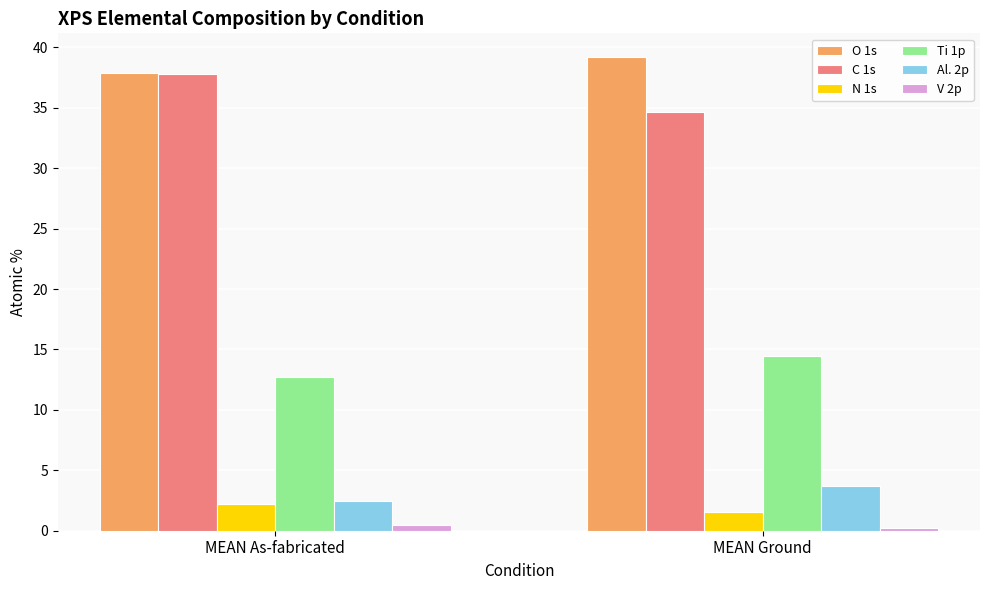

Which category has the highest value in the C 1s series?

MEAN As-fabricated